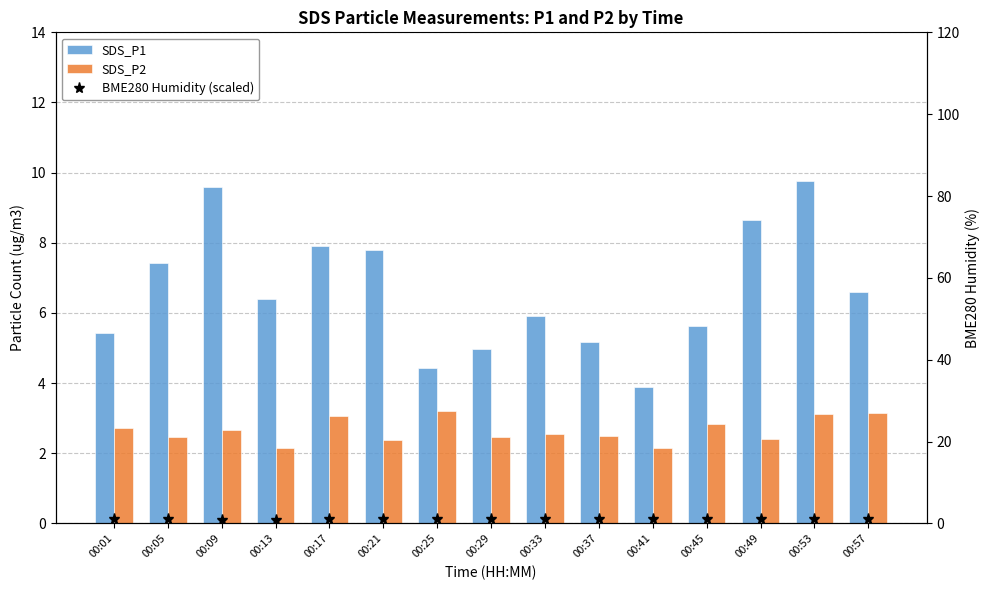

What are all the series names shown in the legend?

SDS_P1, SDS_P2, BME280 Humidity (scaled)